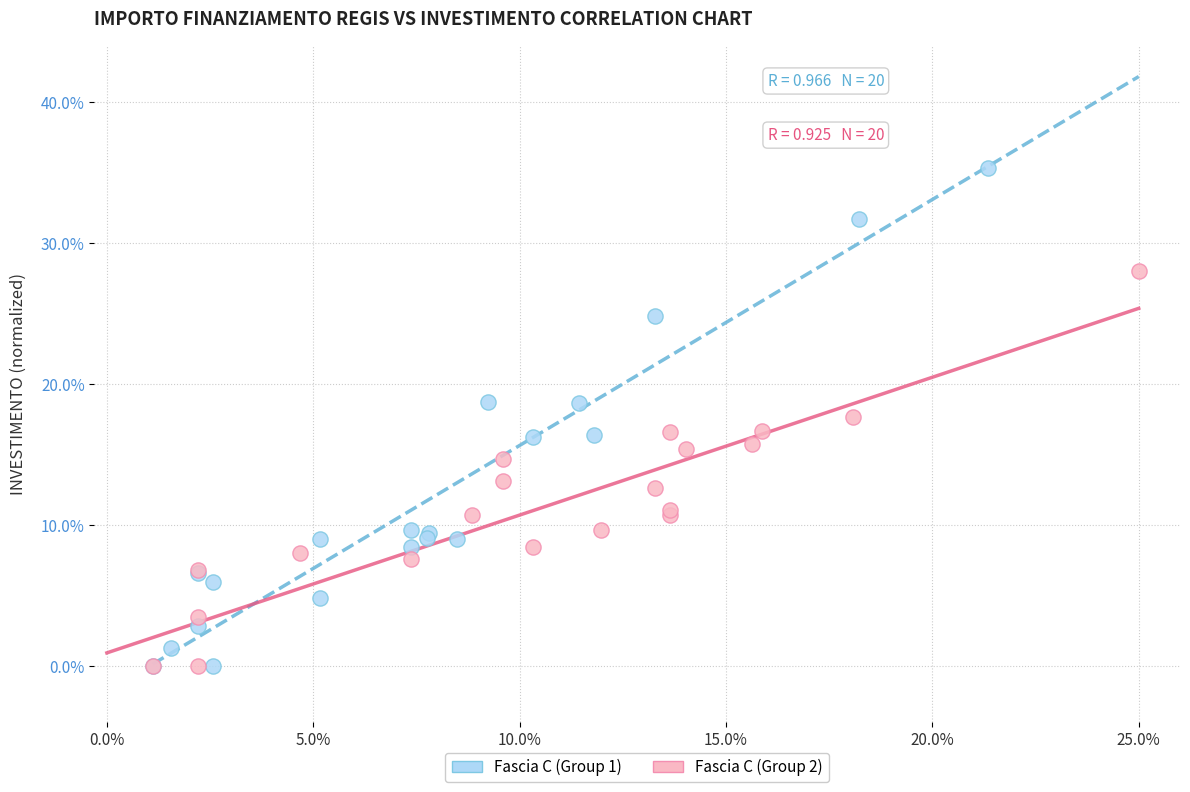

Which series contains the highest Y value?

Fascia C (Group 1)